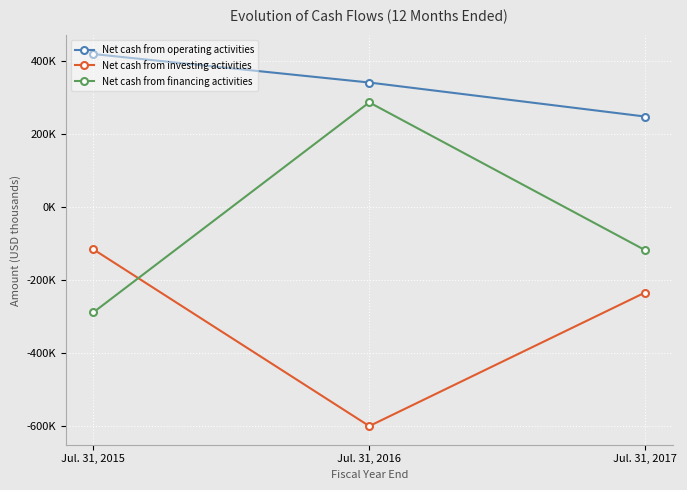

At which label does Net cash from financing activities reach its minimum?

Jul. 31, 2015